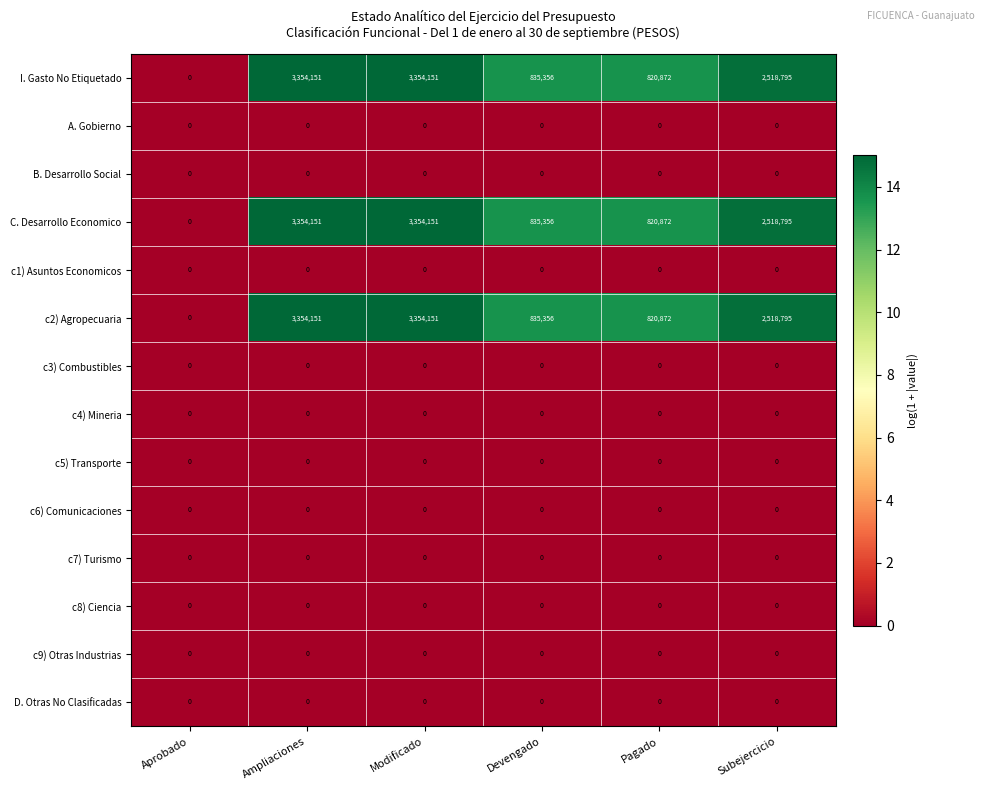

What is the total value across all series at Pagado?

2462616